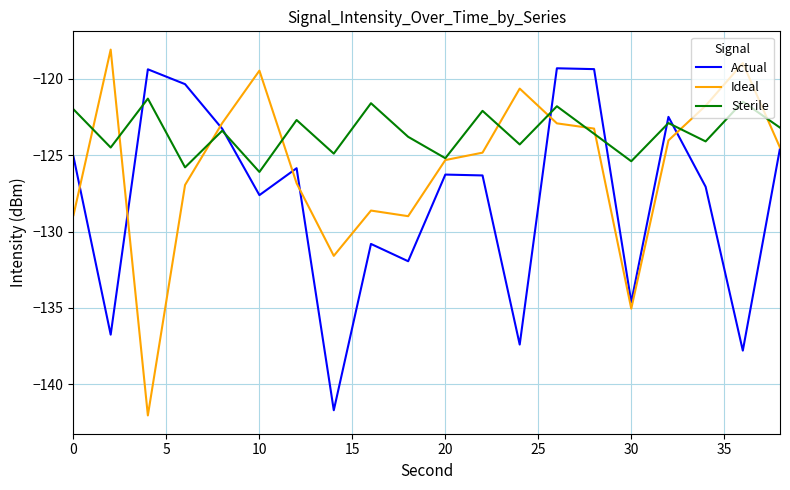

List the series in order of their peak value, lowest first.

Sterile, Actual, Ideal